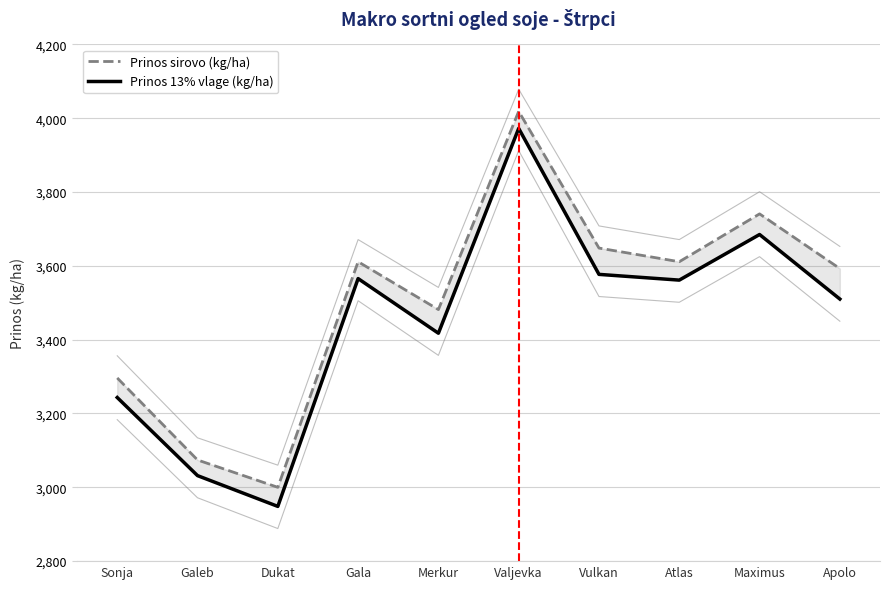

Count the number of categories in the chart.

10